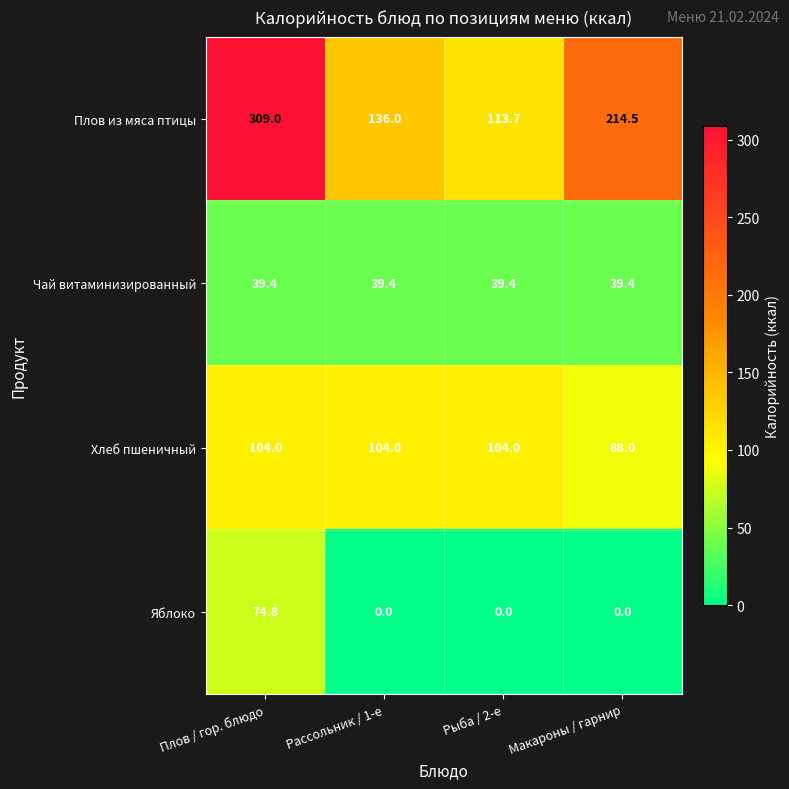

The value of Чай витаминизированный at Плов / гор. блюдо is 39.4. True or false?

True